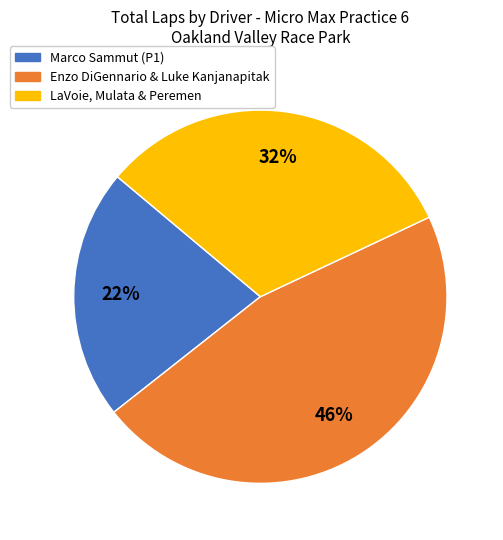

Does any single category account for the majority?

No